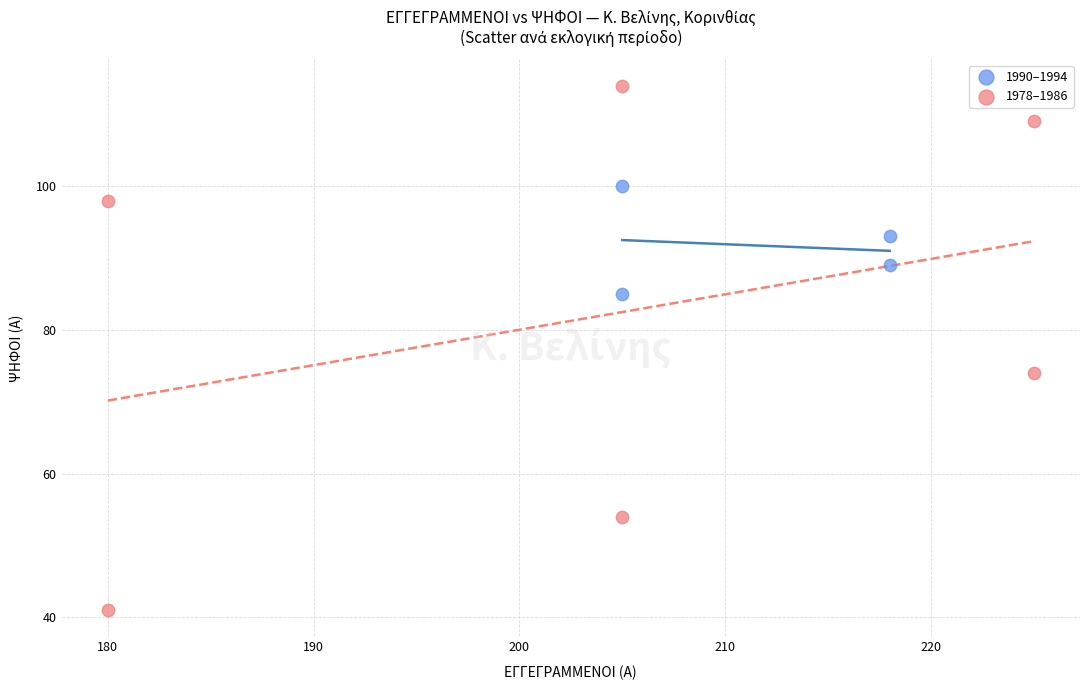

Which series reaches the maximum Y coordinate?

1978–1986